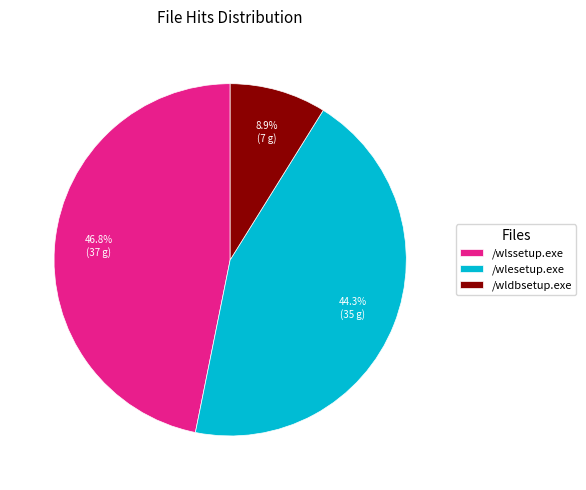

To the nearest percent, what portion does /wlssetup.exe represent?

47%